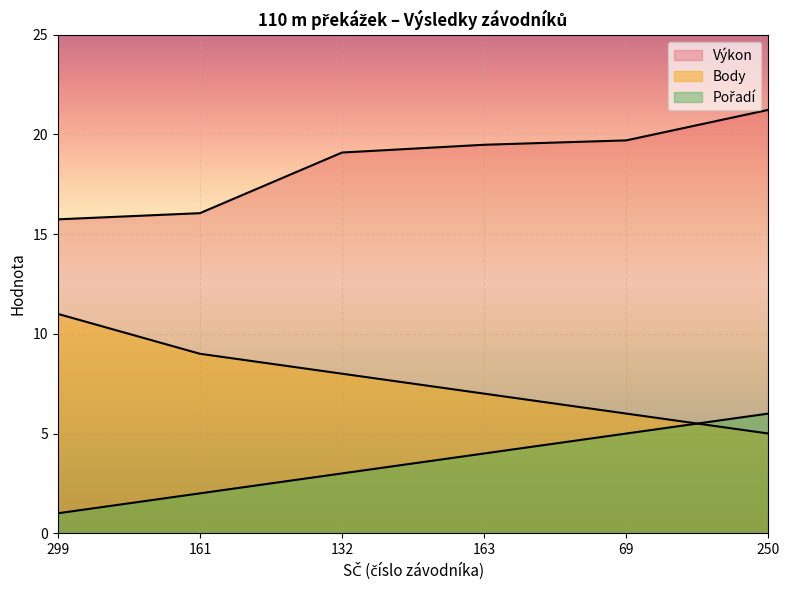

Where does the Výkon series first go above 19?

132